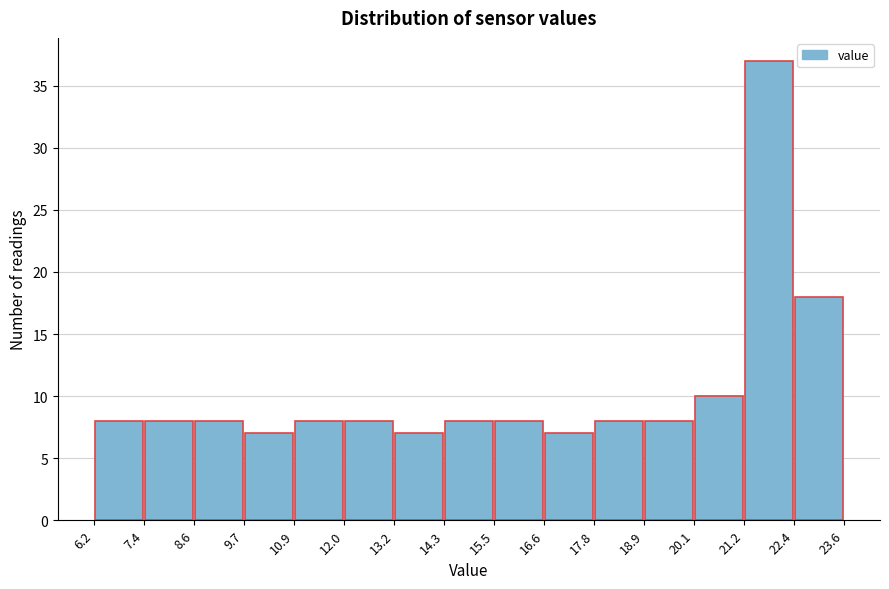

Reading left to right, transcribe this chart: for each bar, give the range it covers on the x-axis and its height. The values are not printed on the chart, so give them approximately, as read against the axis.

6.2 to 7.4: 8
7.4 to 8.6: 8
8.6 to 9.7: 8
9.7 to 10.9: 7
10.9 to 12.0: 8
12.0 to 13.2: 8
13.2 to 14.3: 7
14.3 to 15.5: 8
15.5 to 16.6: 8
16.6 to 17.8: 7
17.8 to 18.9: 8
18.9 to 20.1: 8
20.1 to 21.2: 10
21.2 to 22.4: 37
22.4 to 23.6: 18